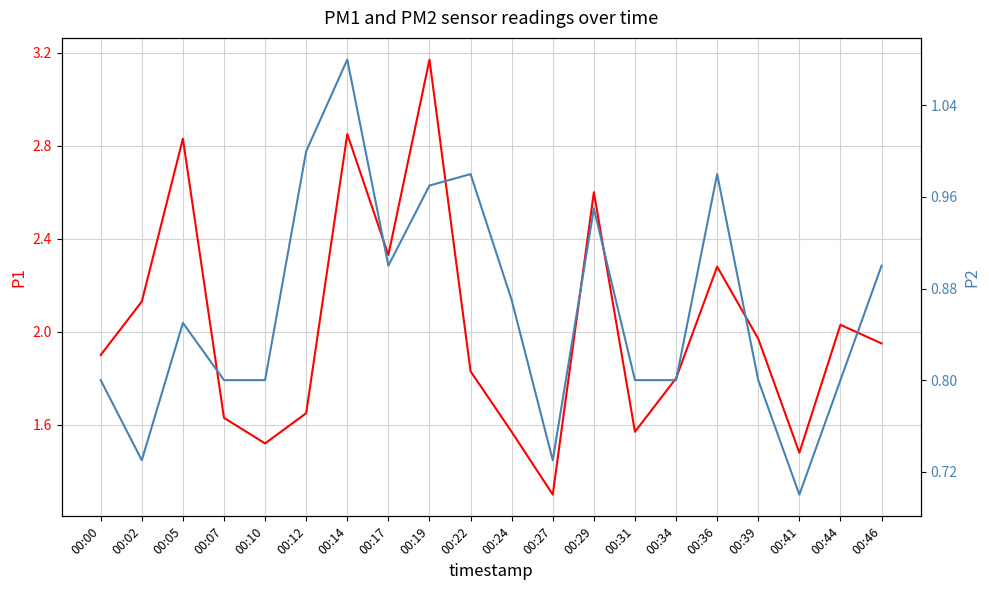

Between 00:12 and 00:41, which is larger?

00:12